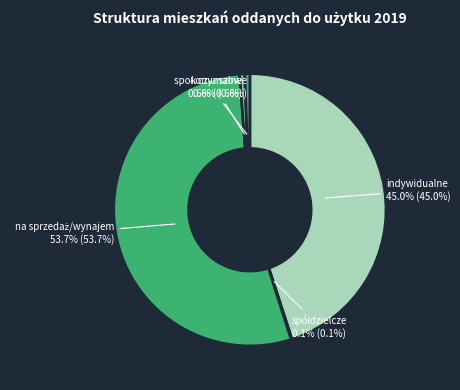

What portion of the pie excludes indywidualne?

55.0%